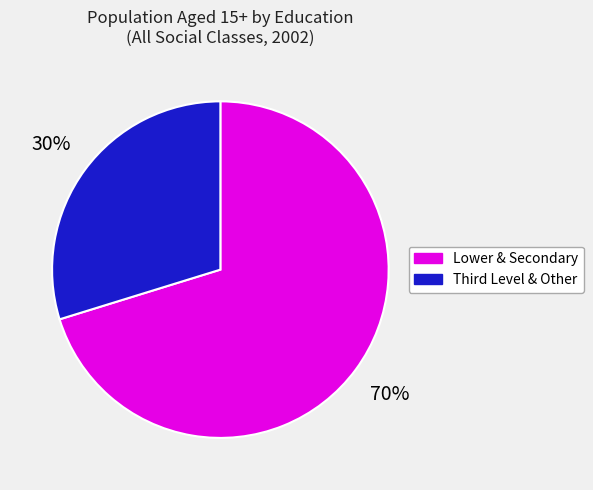

To the nearest percent, what is the difference between the largest and smallest slice percentages?

40%